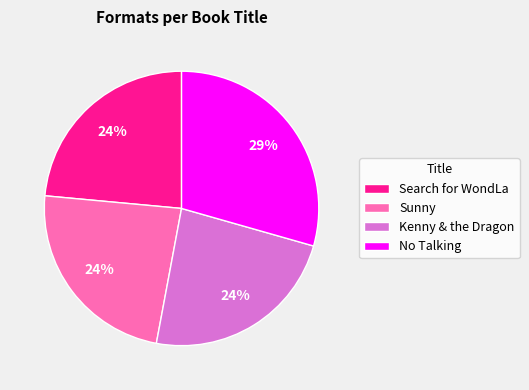

Do Kenny & the Dragon and Search for WondLa together represent more than half of the pie?

No